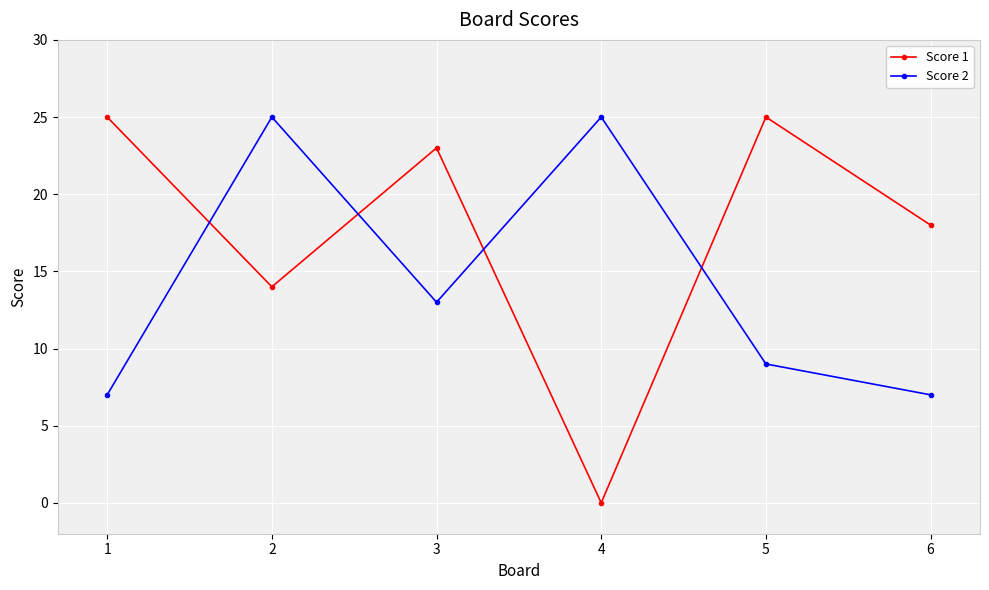

Which series has the widest spread of values?

Score 1